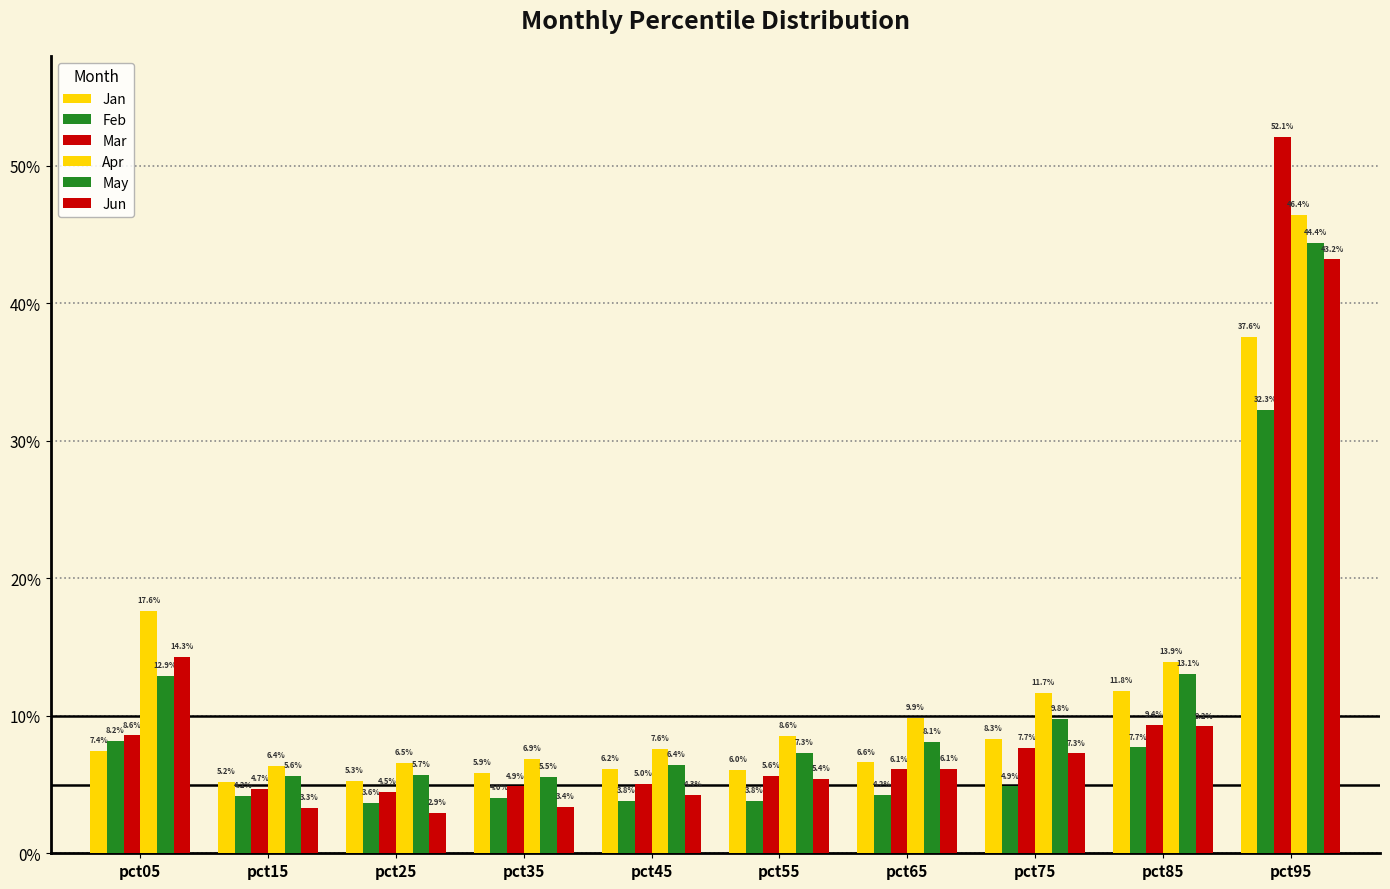

Are the bars horizontal?

No